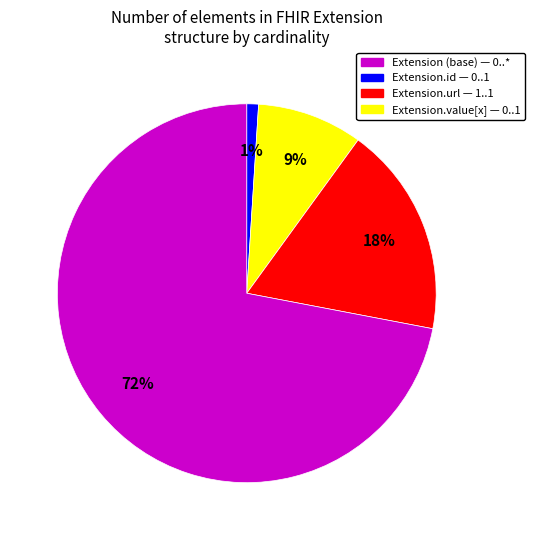

To the nearest percent, what is the difference between the largest and smallest slice percentages?

71%